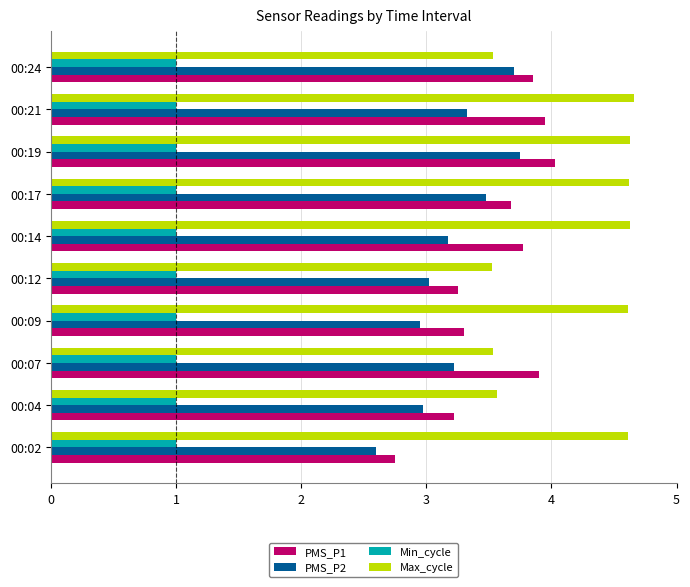

The Max_cycle series shows 3.5 at 00:24. True or false?

True